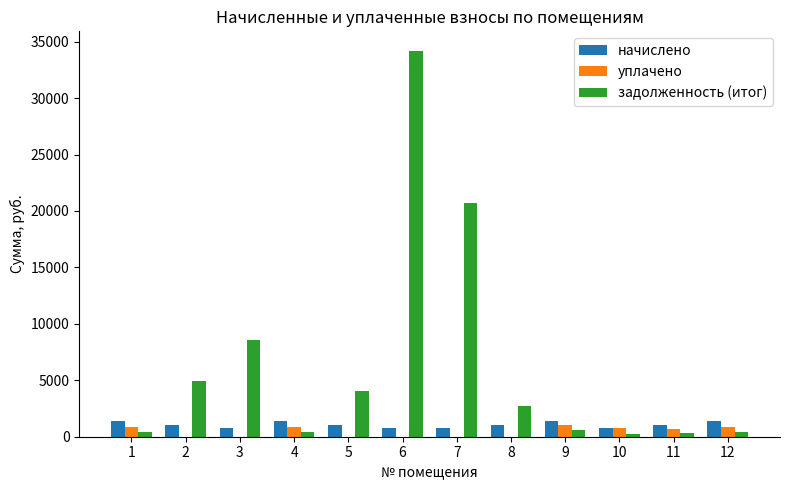

Which series has the largest total across all categories?

задолженность (итог)